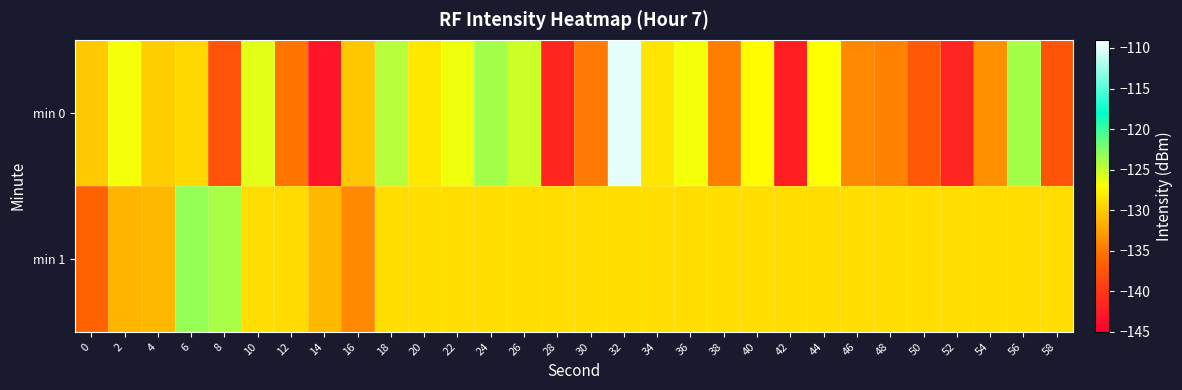

Which series has the largest total across all categories?

min 1